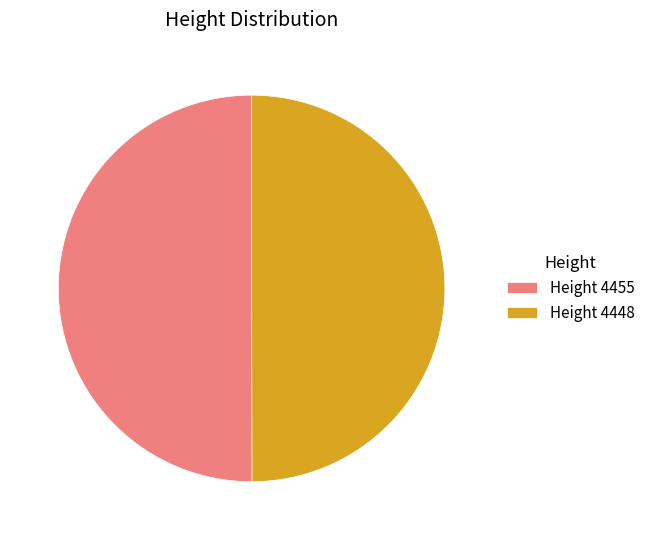

The Height 4448 slice represents 36% of the pie. True or false?

False